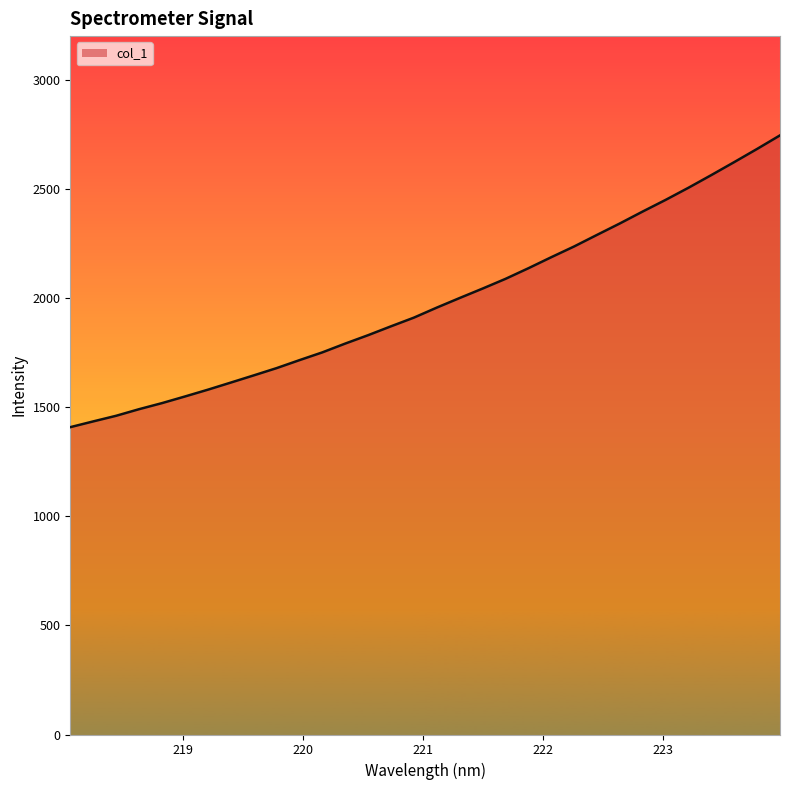

What is the maximum value shown in the chart?

2745.2